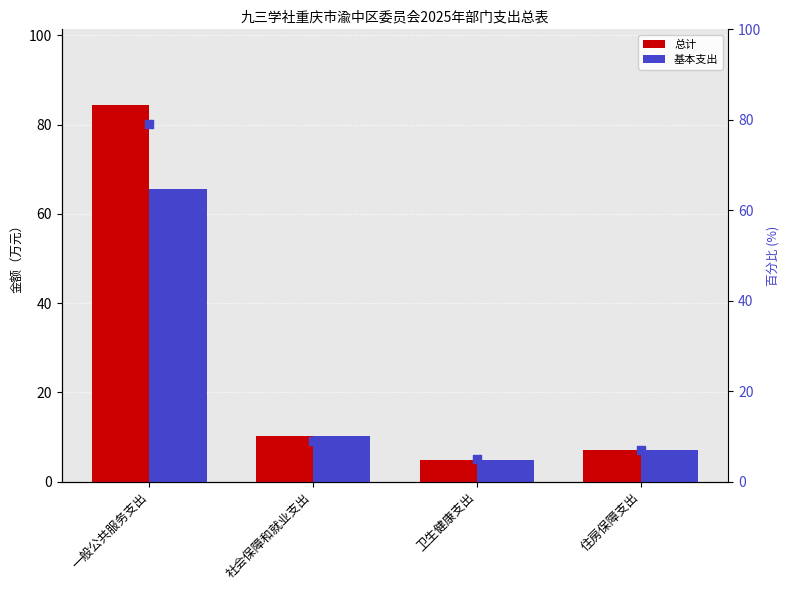

Which series contains the lowest Y value?

总计